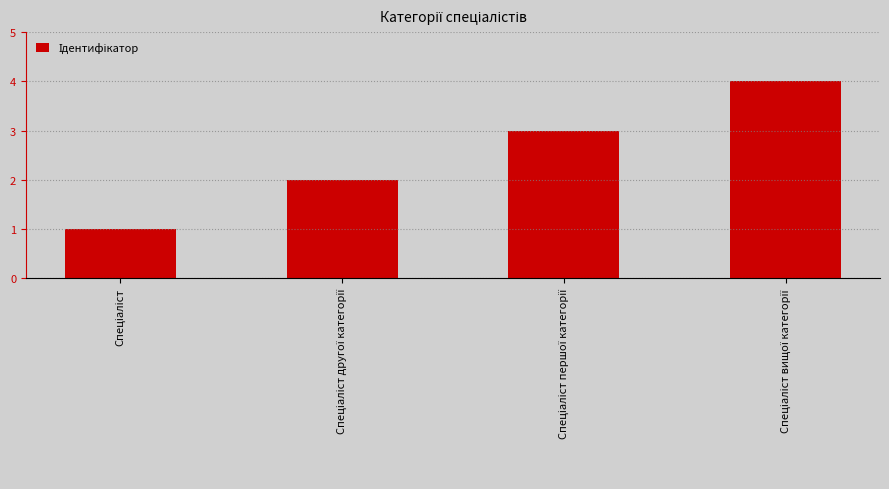

What is the sum of all values?

10